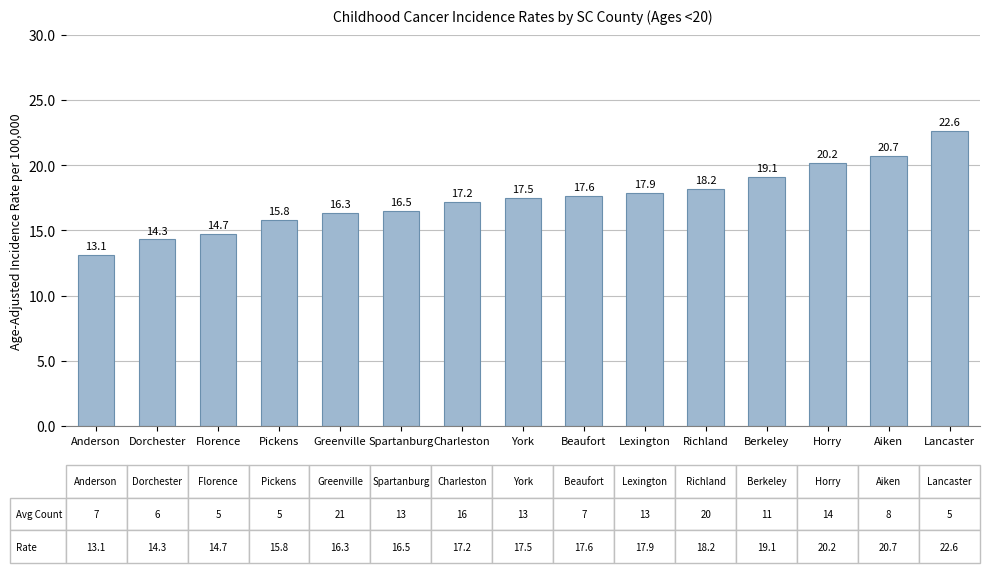

What is the difference between the values at Spartanburg and Lancaster?

6.1